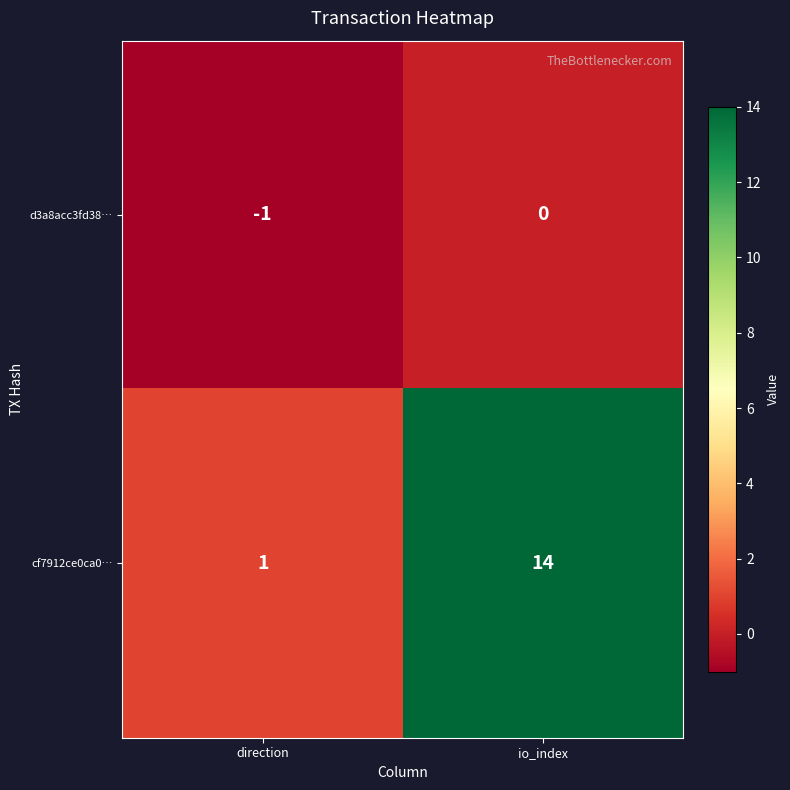

Which label corresponds to the smallest value in the chart?

direction